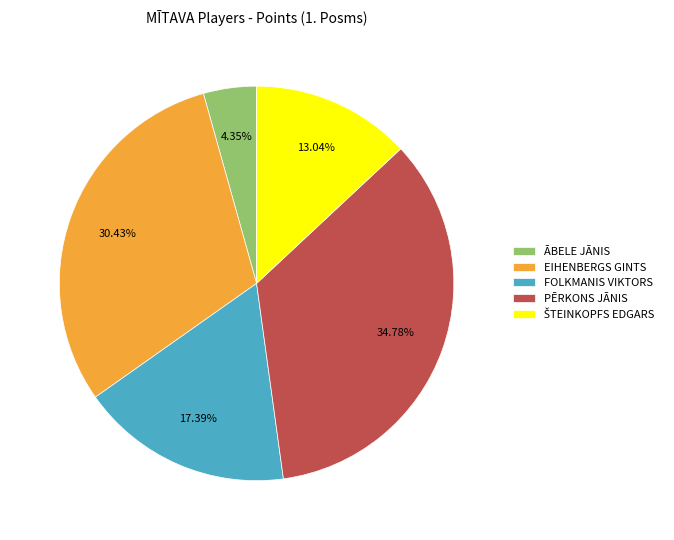

Between PĒRKONS JĀNIS and FOLKMANIS VIKTORS, which is larger?

PĒRKONS JĀNIS